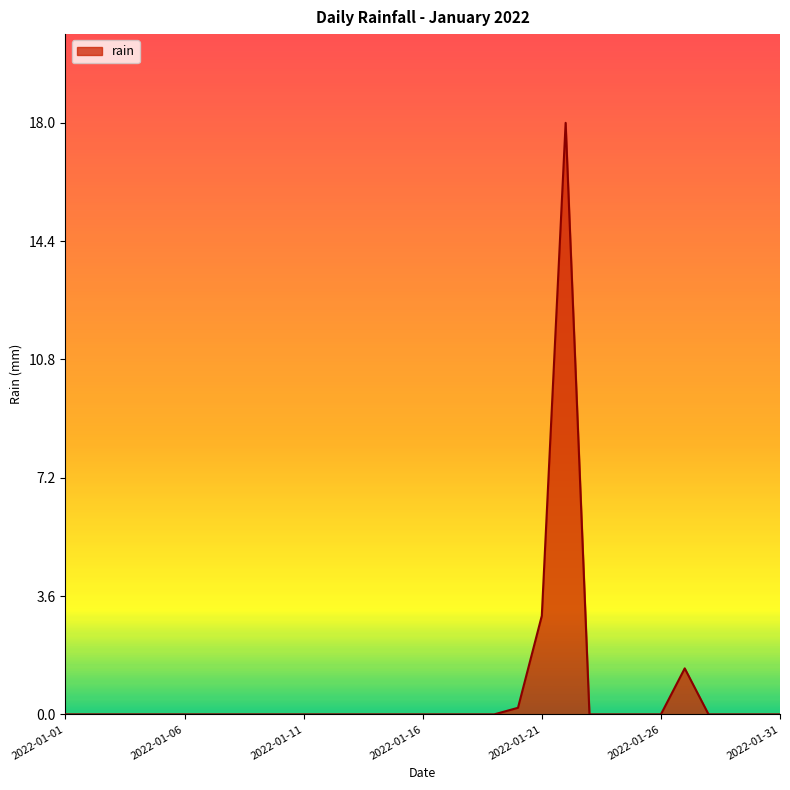

What is the maximum value shown in the chart?

18.0